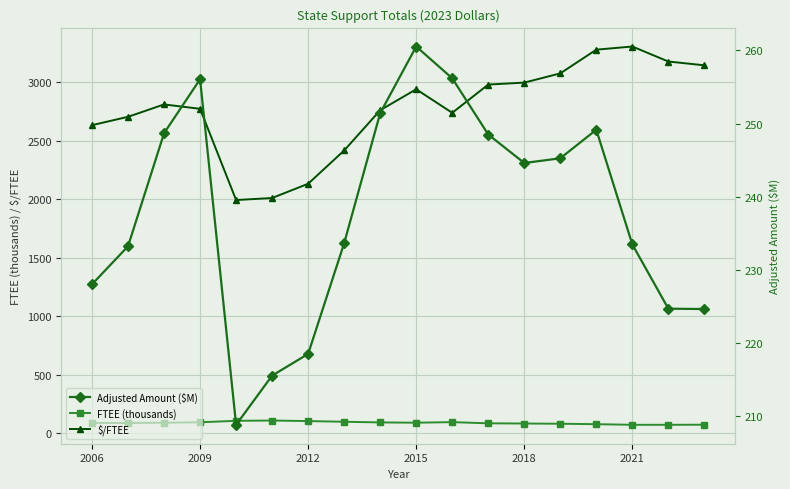

What is the value of the FTEE (thousands) point at the 2nd from the left?

86.2